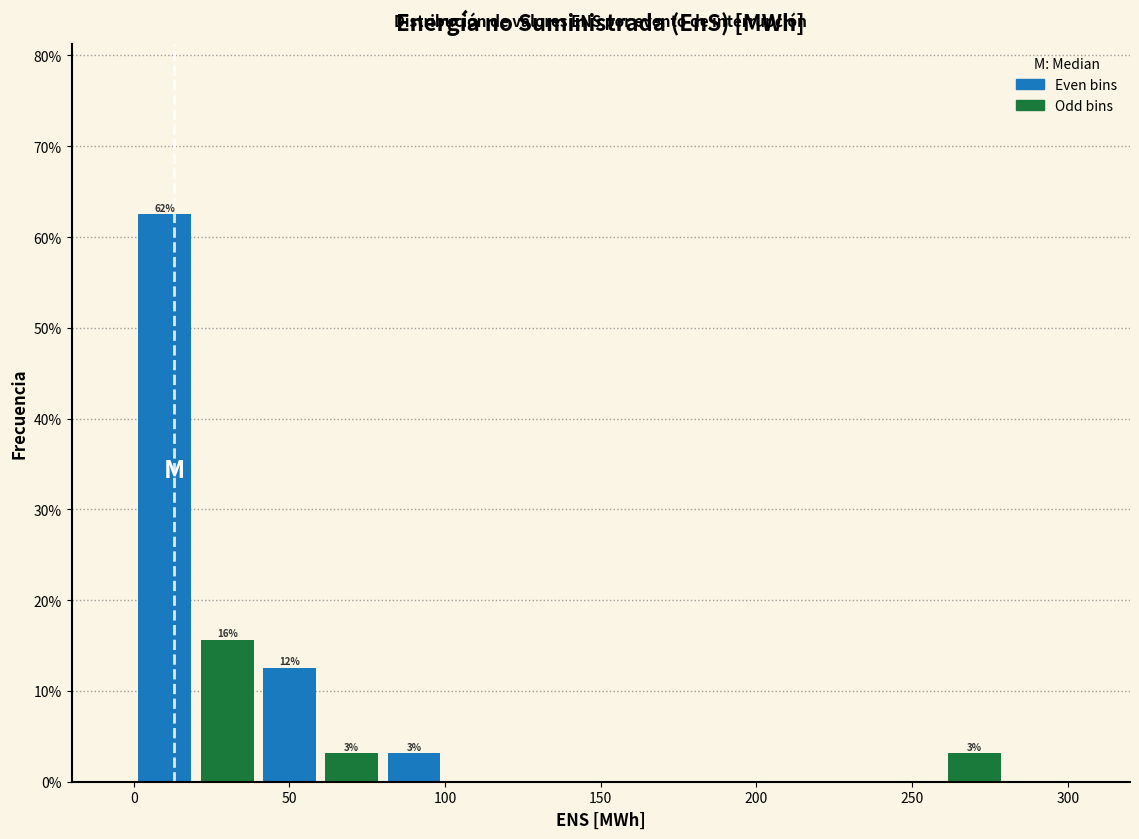

Which range on the x-axis has the tallest bar?

0 to 20